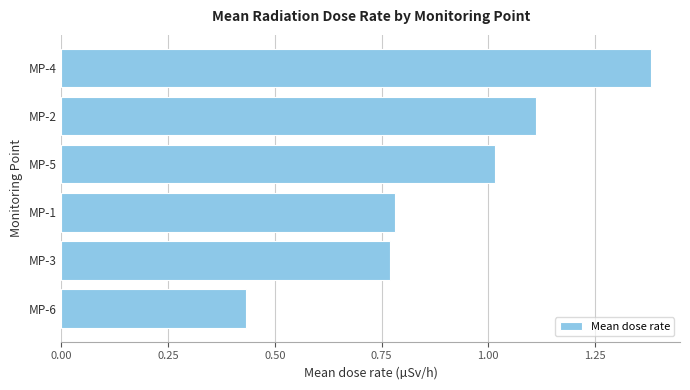

Count the number of data series in this chart.

1